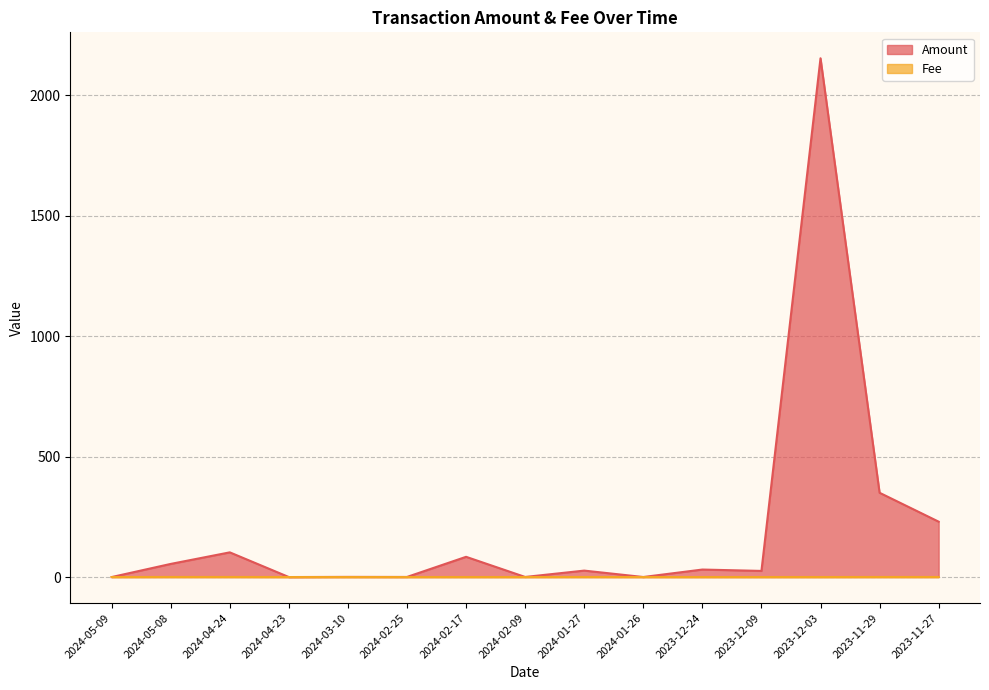

In Fee, how many points are lower than both neighbors (excluding endpoints)?

1